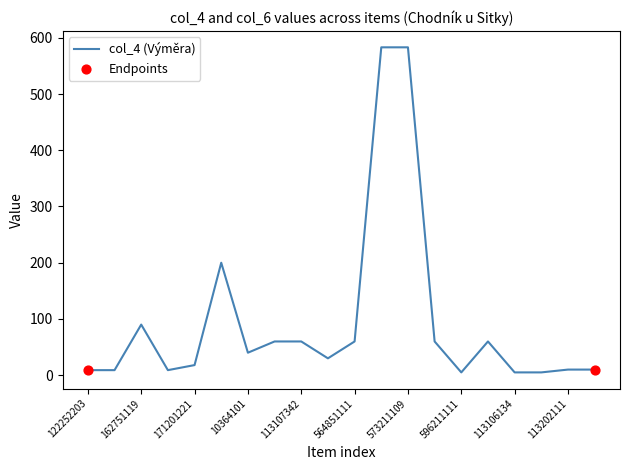

What is the greatest value displayed?

583